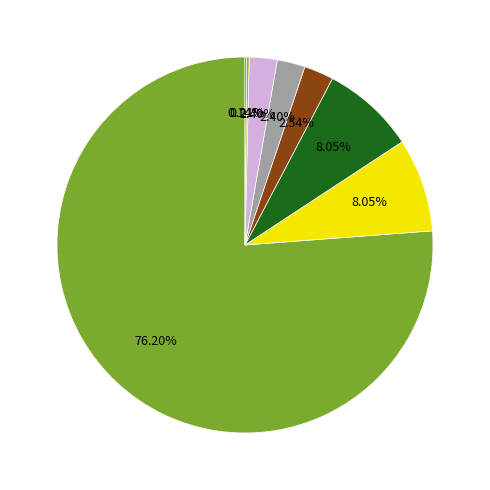

Is there a majority slice in this chart?

Yes